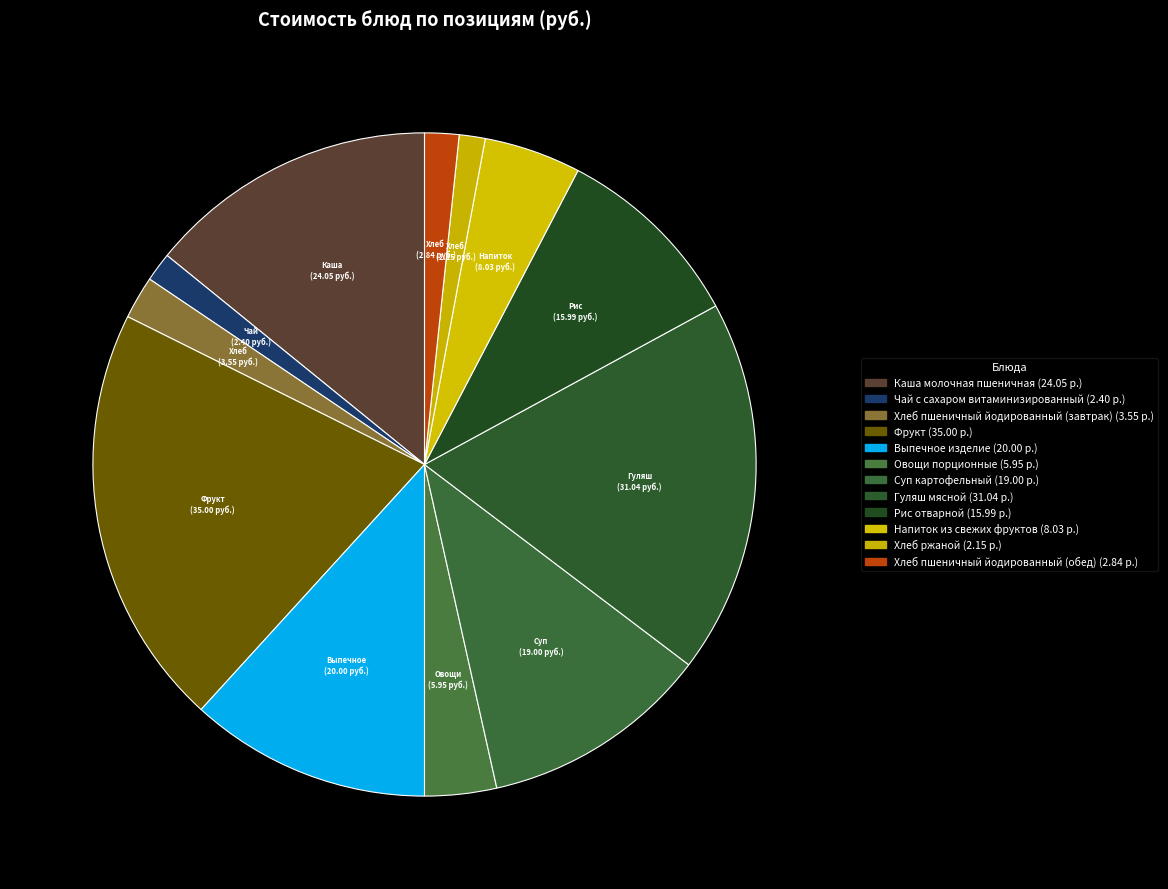

What is the change in value from Каша молочная пшеничная to Рис отварной?

-8.1